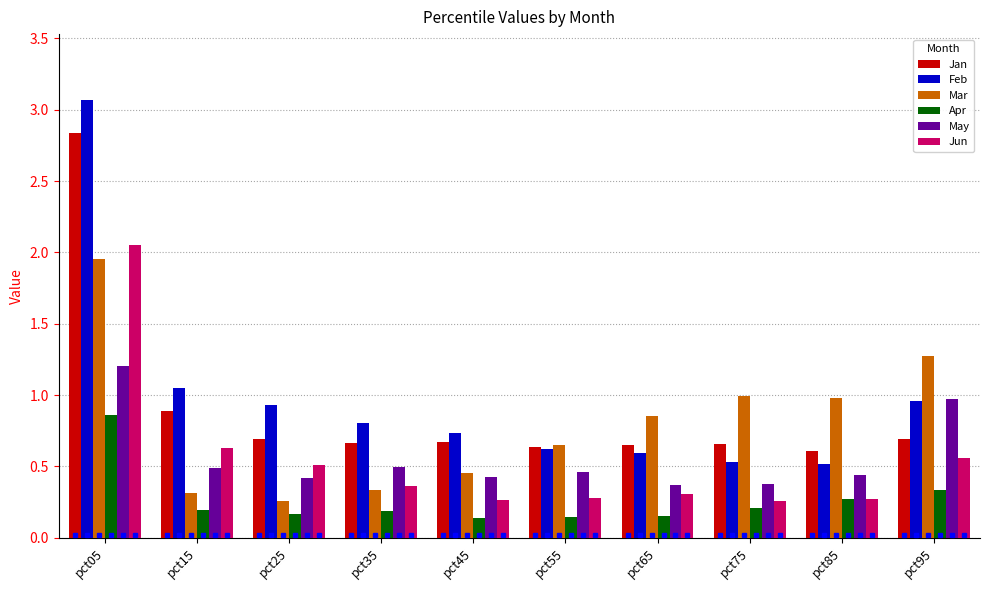

What is the sum of all May values?

5.7